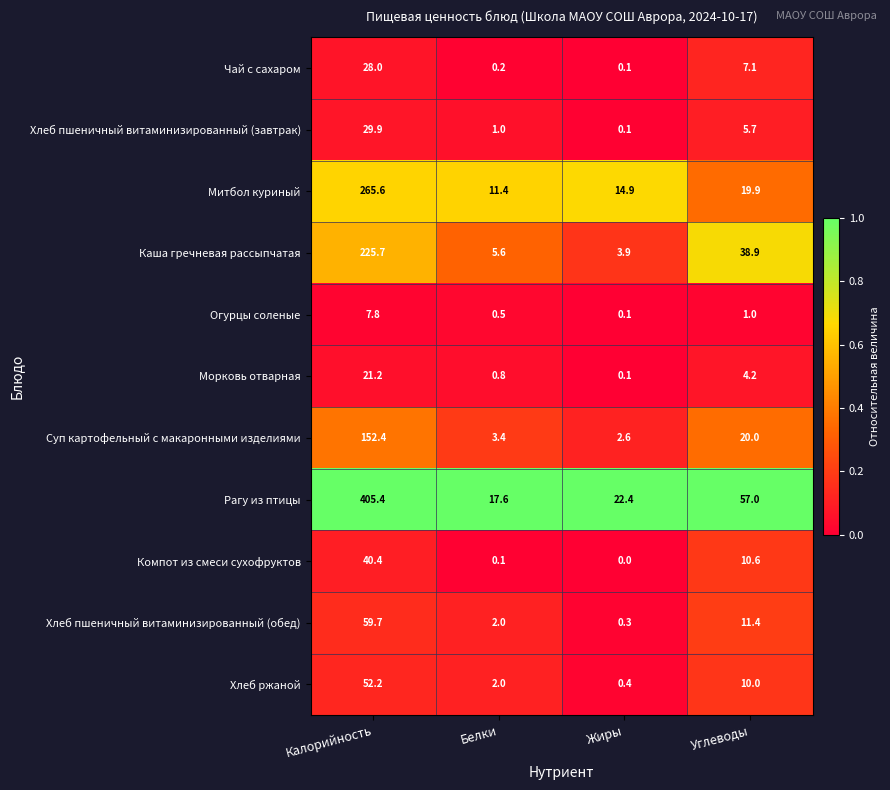

What is the difference between the maximum and minimum values in the Хлеб пшеничный витаминизированный (обед) series?

59.4